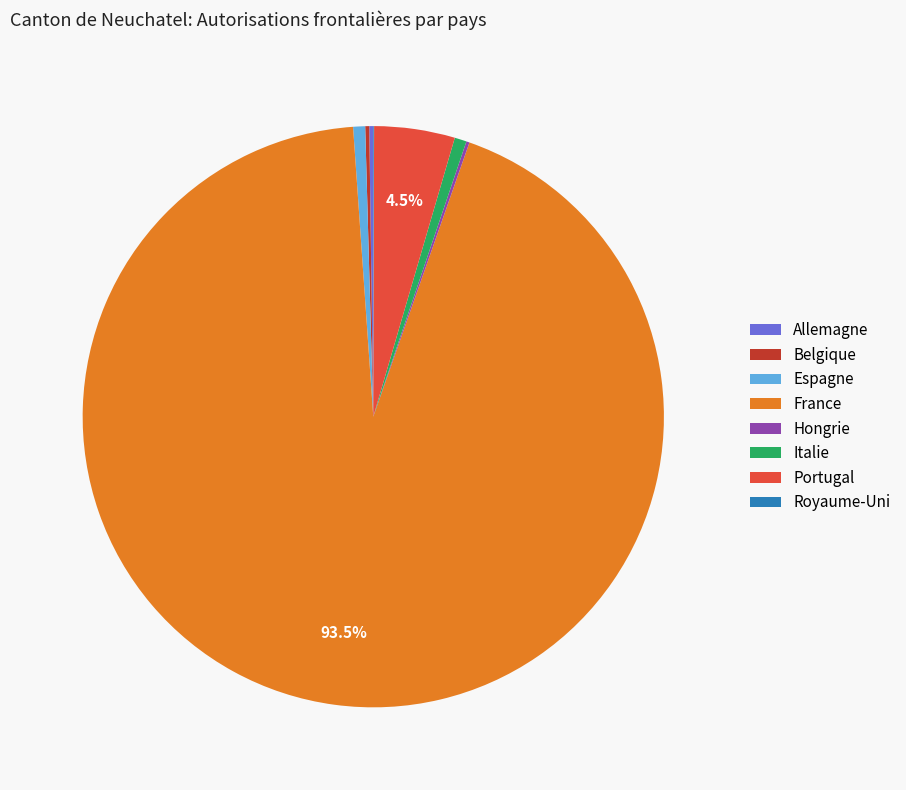

What is the ratio of the value at Espagne to the value at Italie?

1.0